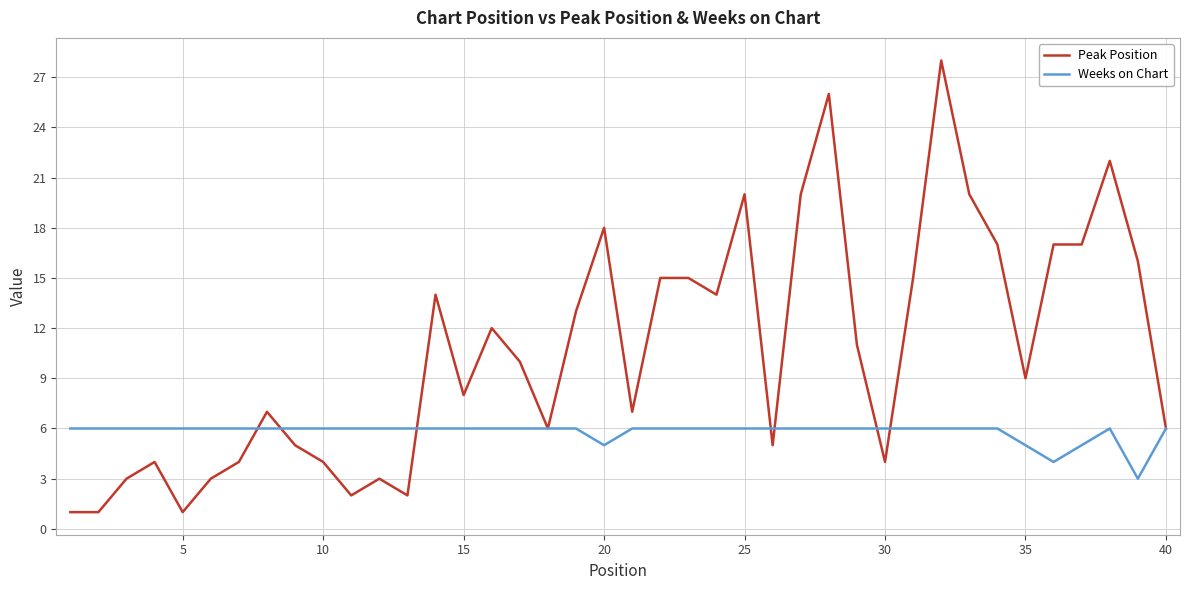

Which series has the largest total across all categories?

Peak Position